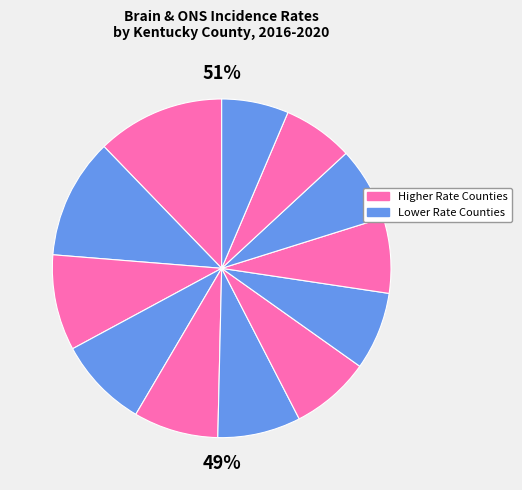

Is there a majority slice in this chart?

No